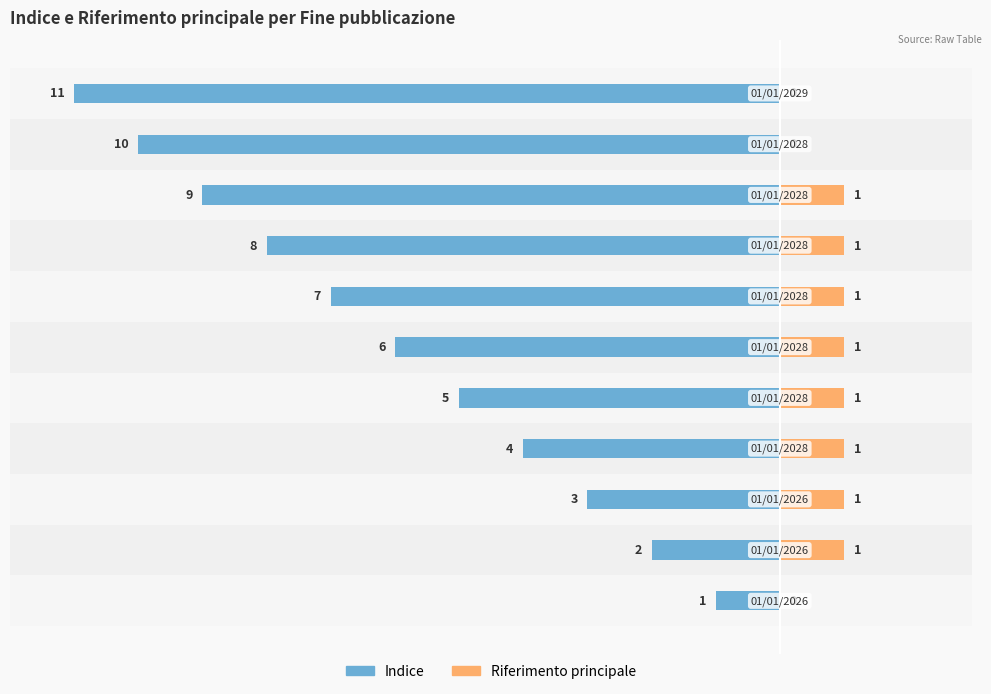

Between 0 and 6, which series saw the biggest shift?

Indice